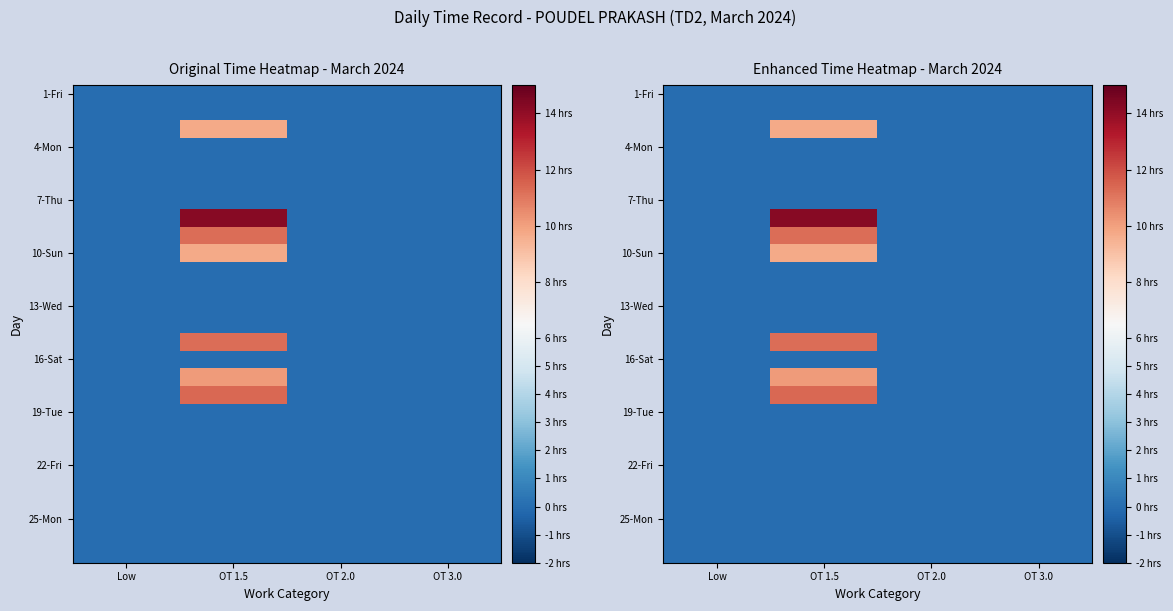

Which category has the lowest value across all series?

Low